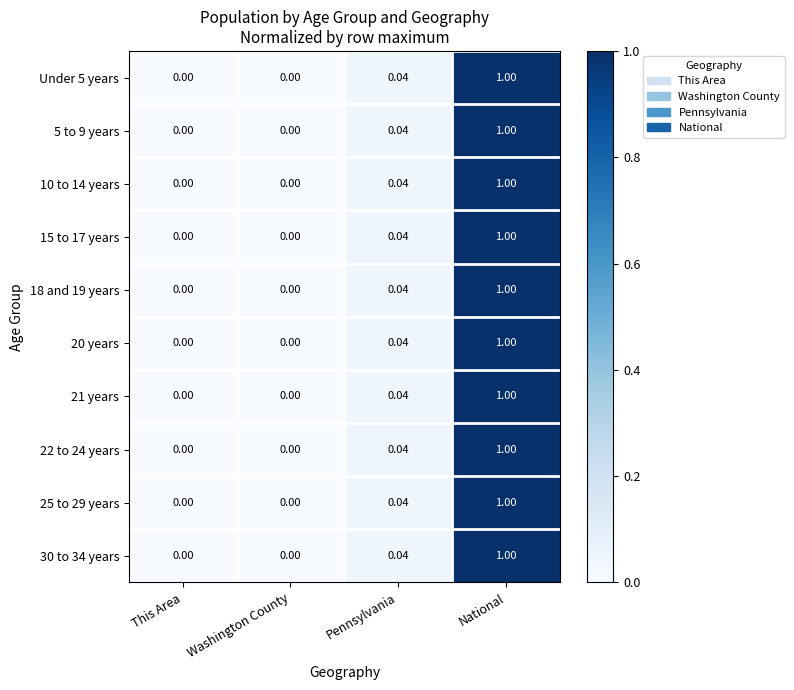

At which category is the sum across all series the highest?

National